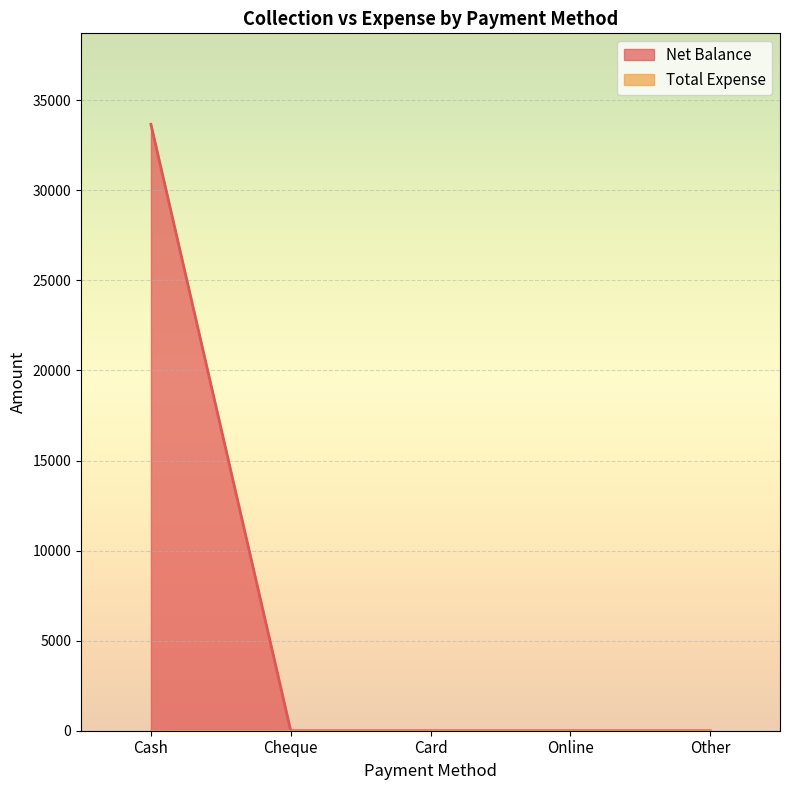

What is the difference between the maximum and minimum values?

33666